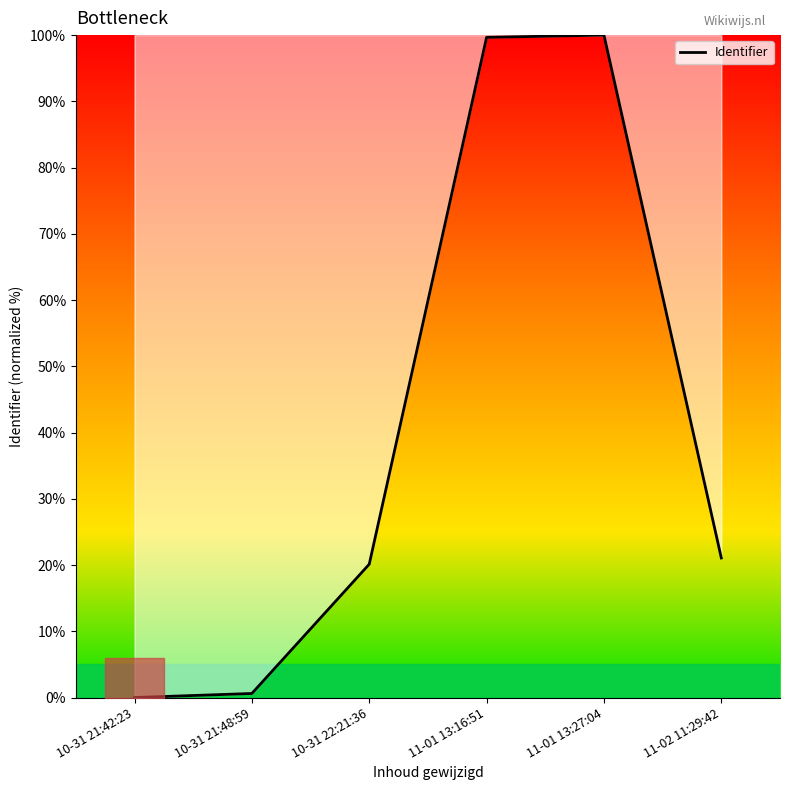

How many categories are shown in the chart?

6